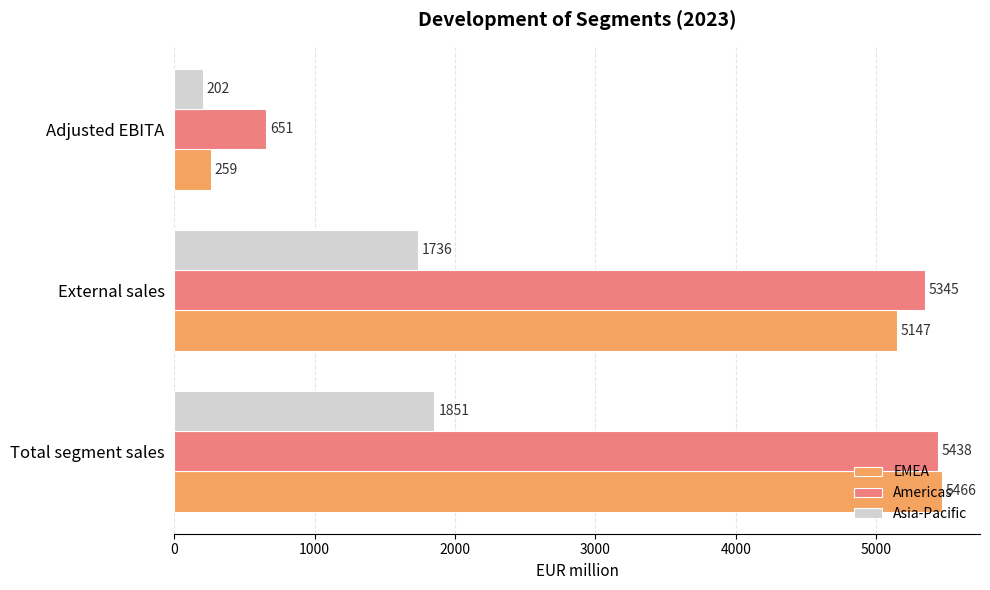

What is the highest value of the Asia-Pacific series?

1851